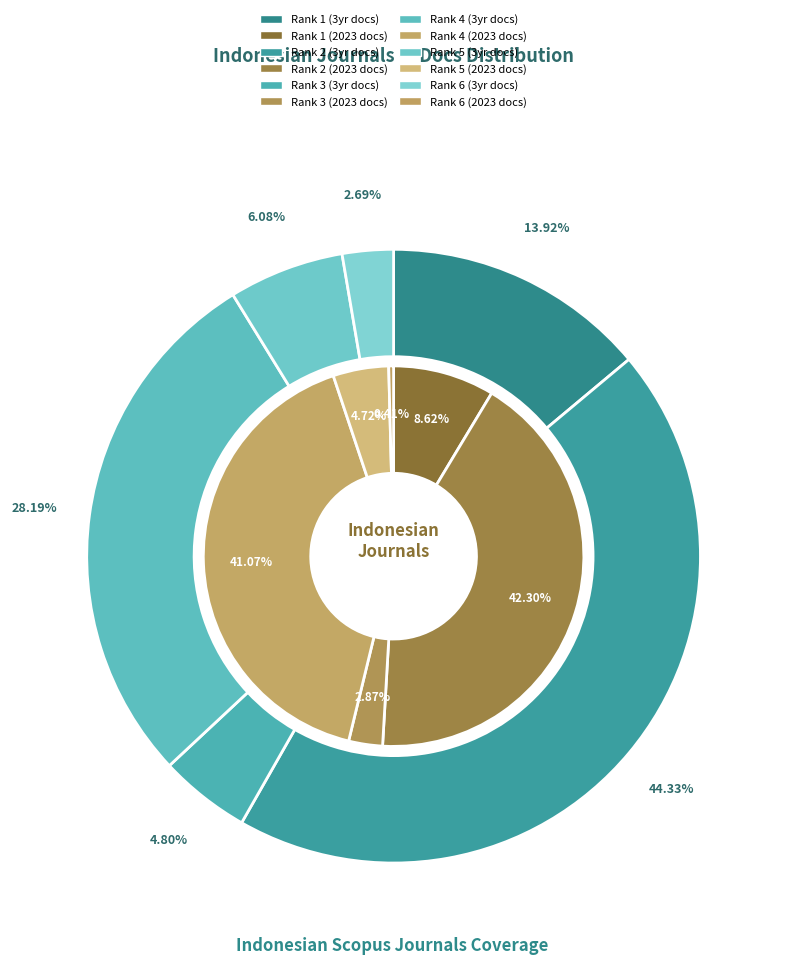

Which slice is the largest?

Rank 2